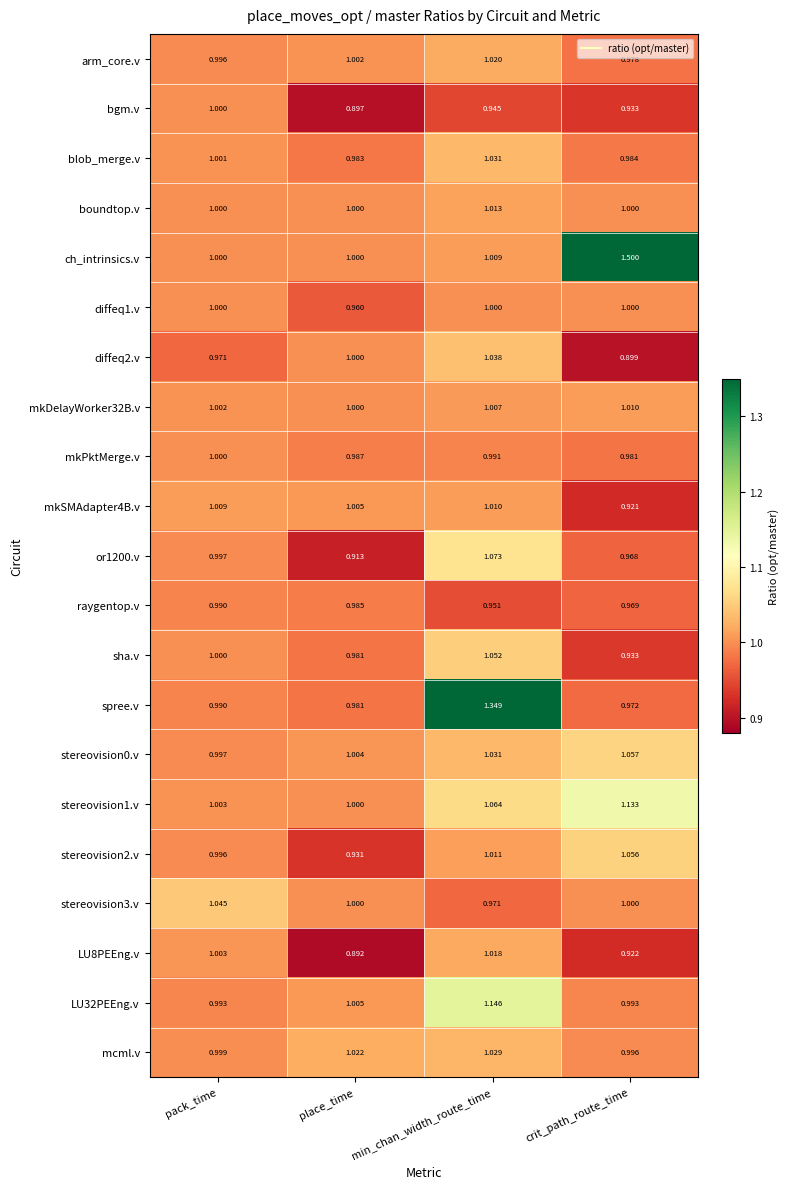

List the labels in order of diffeq2.v value, smallest first.

crit_path_route_time, pack_time, place_time, min_chan_width_route_time